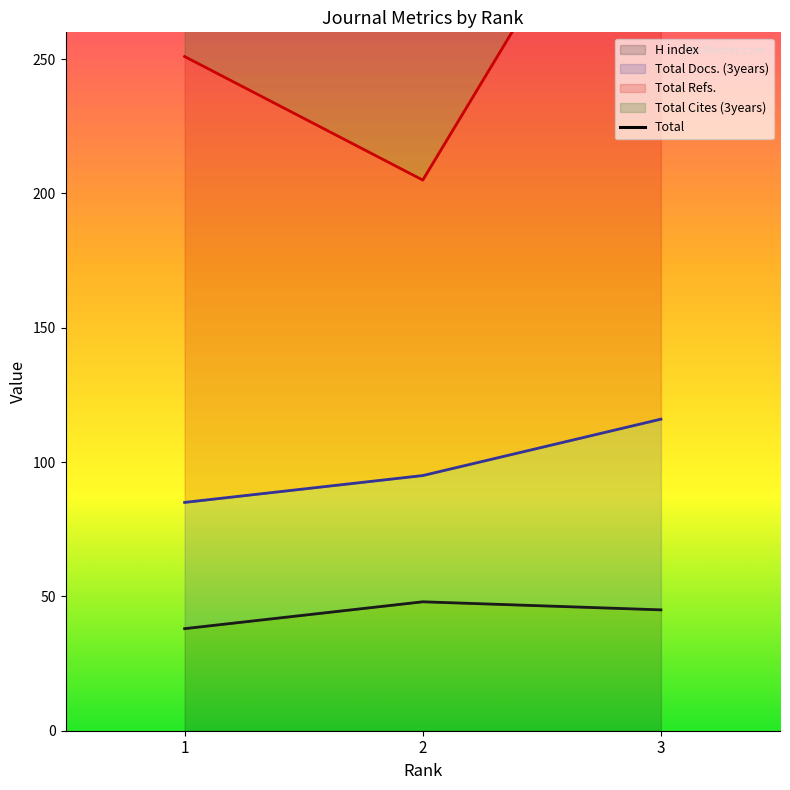

What is the difference between the maximum and second lowest values in the Total Docs. (3years) series?

151